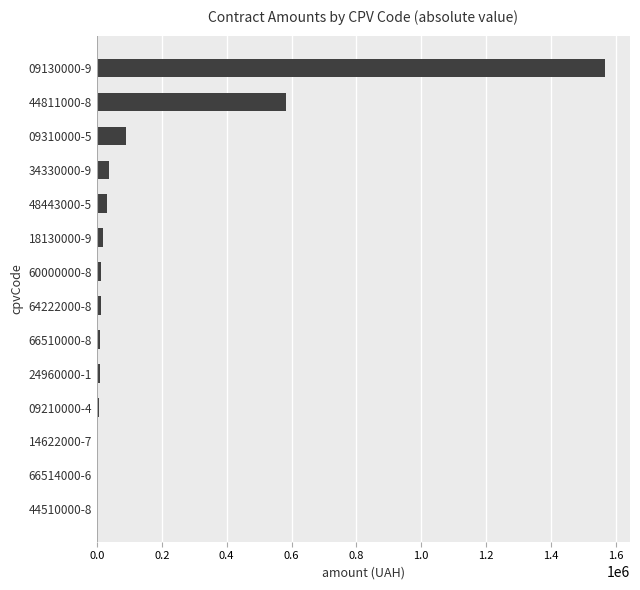

Where is the data nearest to the value 783383?

44811000-8